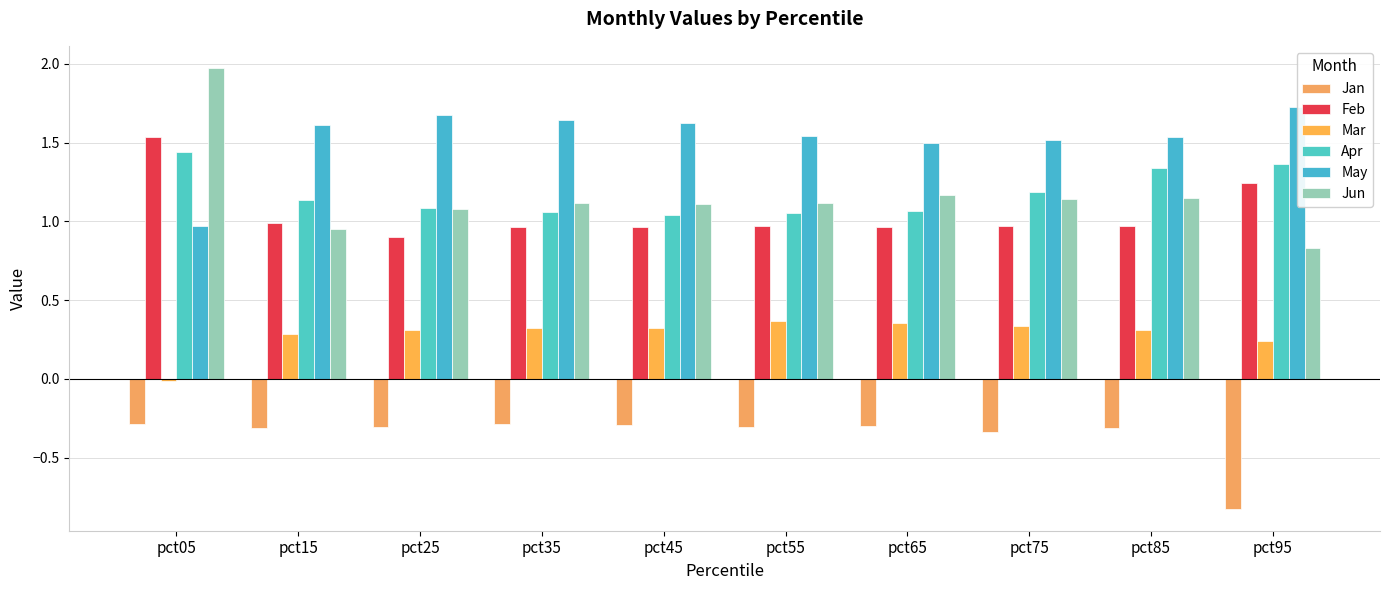

Which series changed the most between pct25 and pct35?

Feb